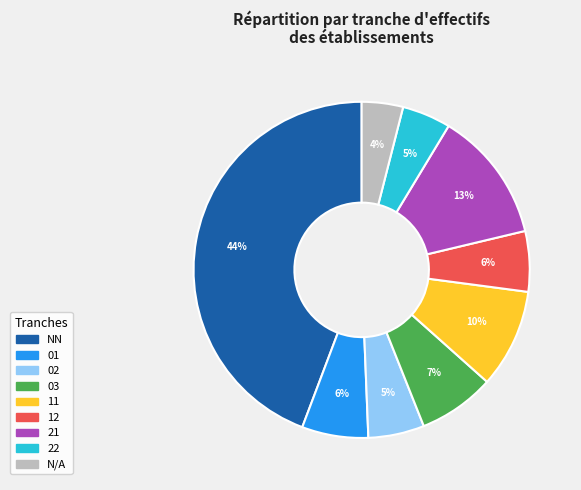

To the nearest percent, what is the difference between the largest and smallest slice percentages?

40%